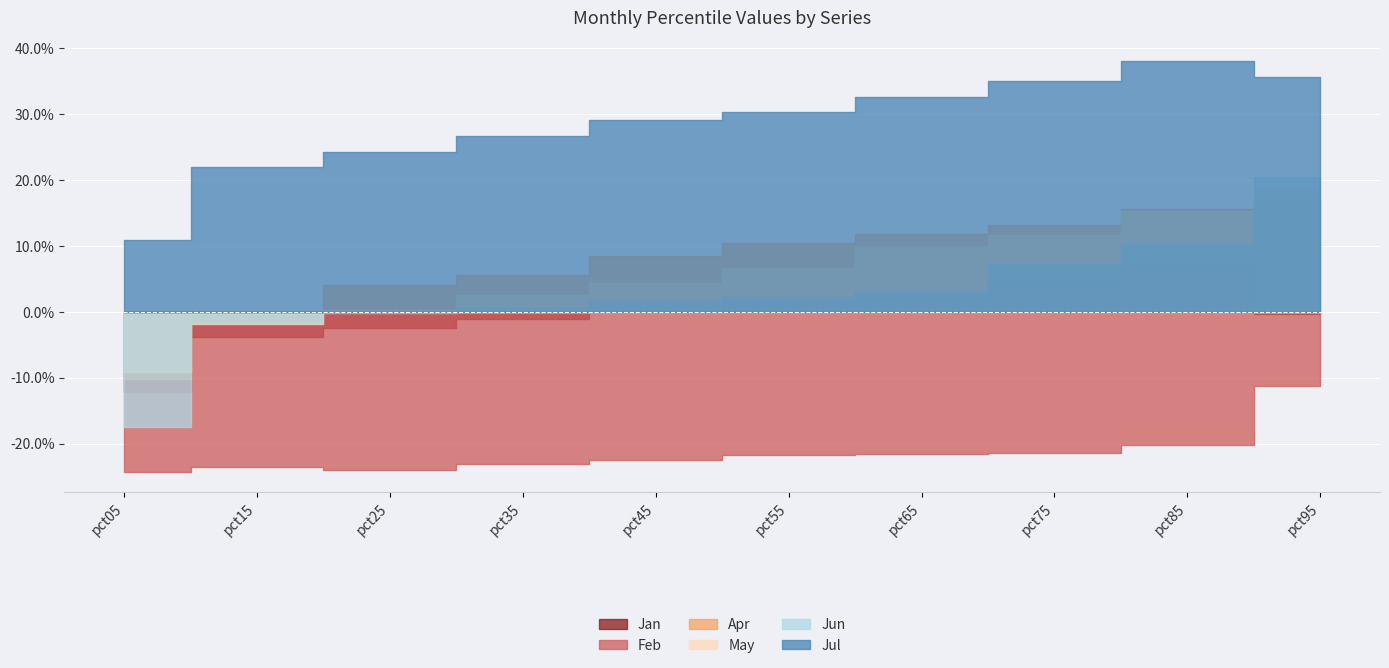

Rank the series at pct35 from highest to lowest value.

Jul, Apr, May, Jun, Jan, Feb